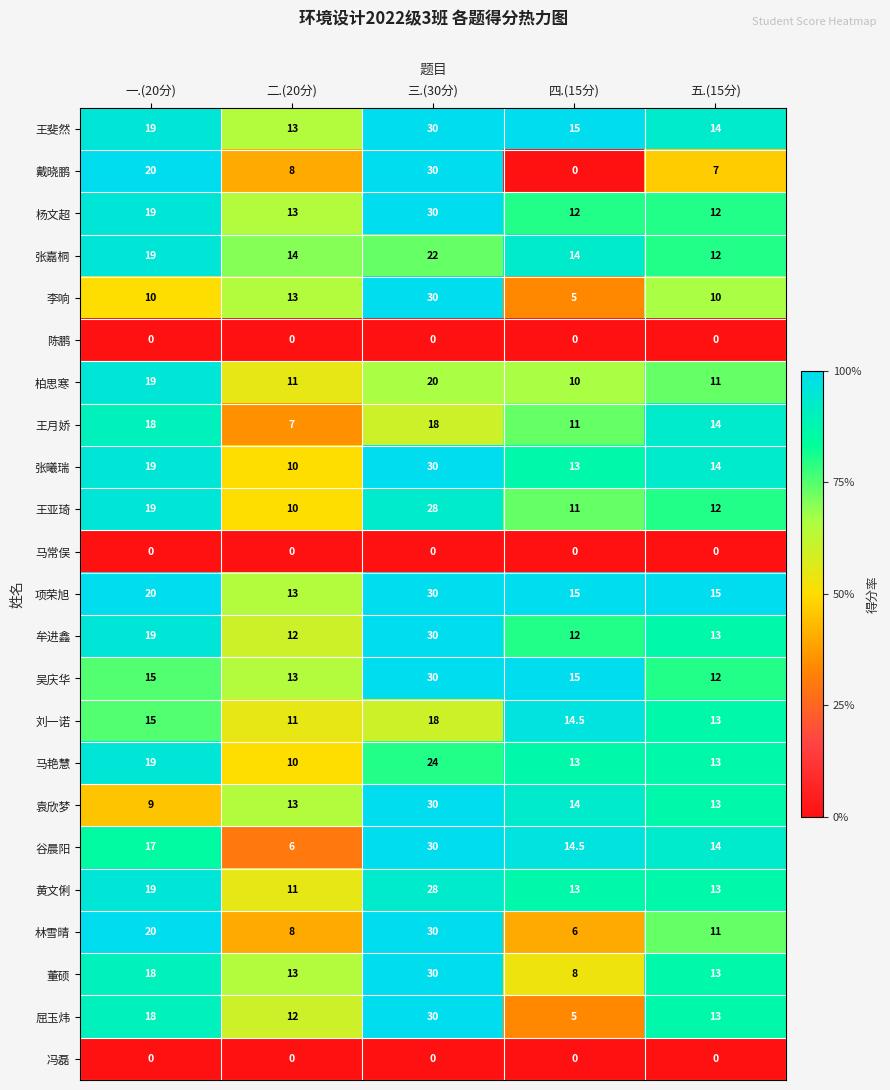

What is the spread (max minus min) of values at 三.(30分)?

30.0